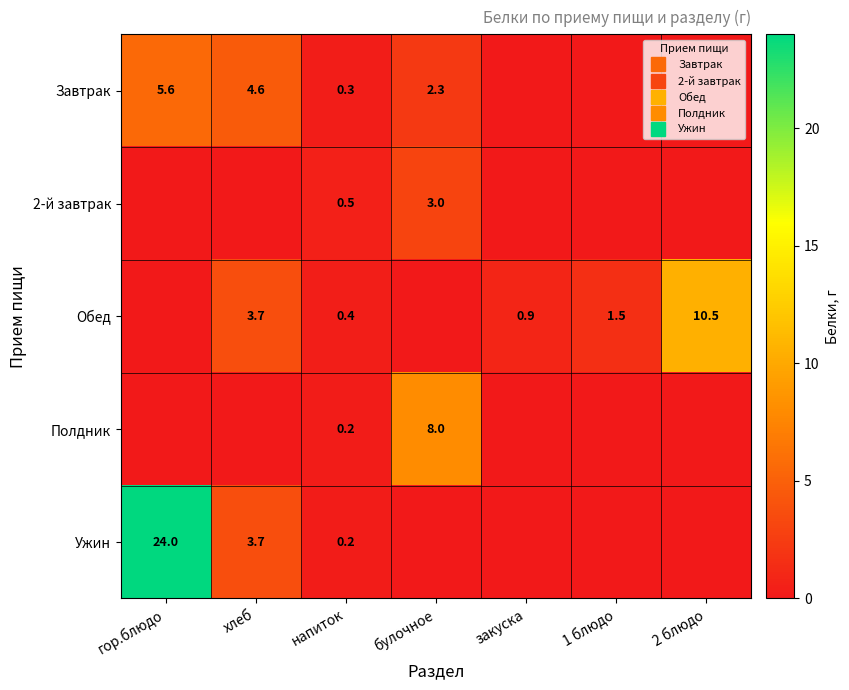

True or false: Обед has a value of -6.0 at гор.блюдо.

False